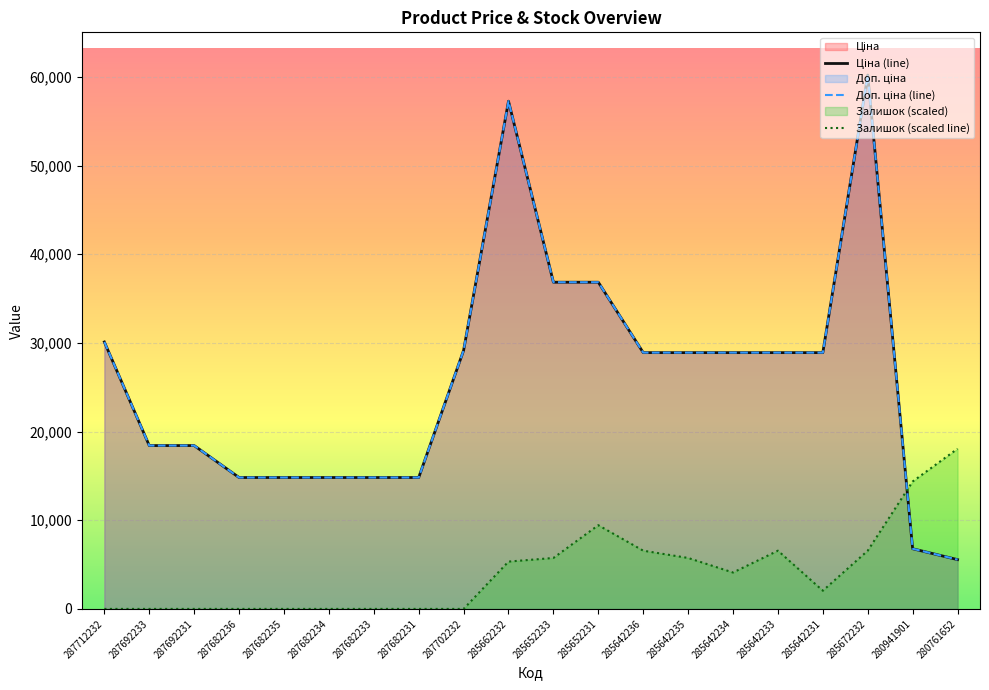

Rank the series by their maximum value, from highest to lowest.

Ціна (line), Доп. ціна (line), Залишок (scaled line)